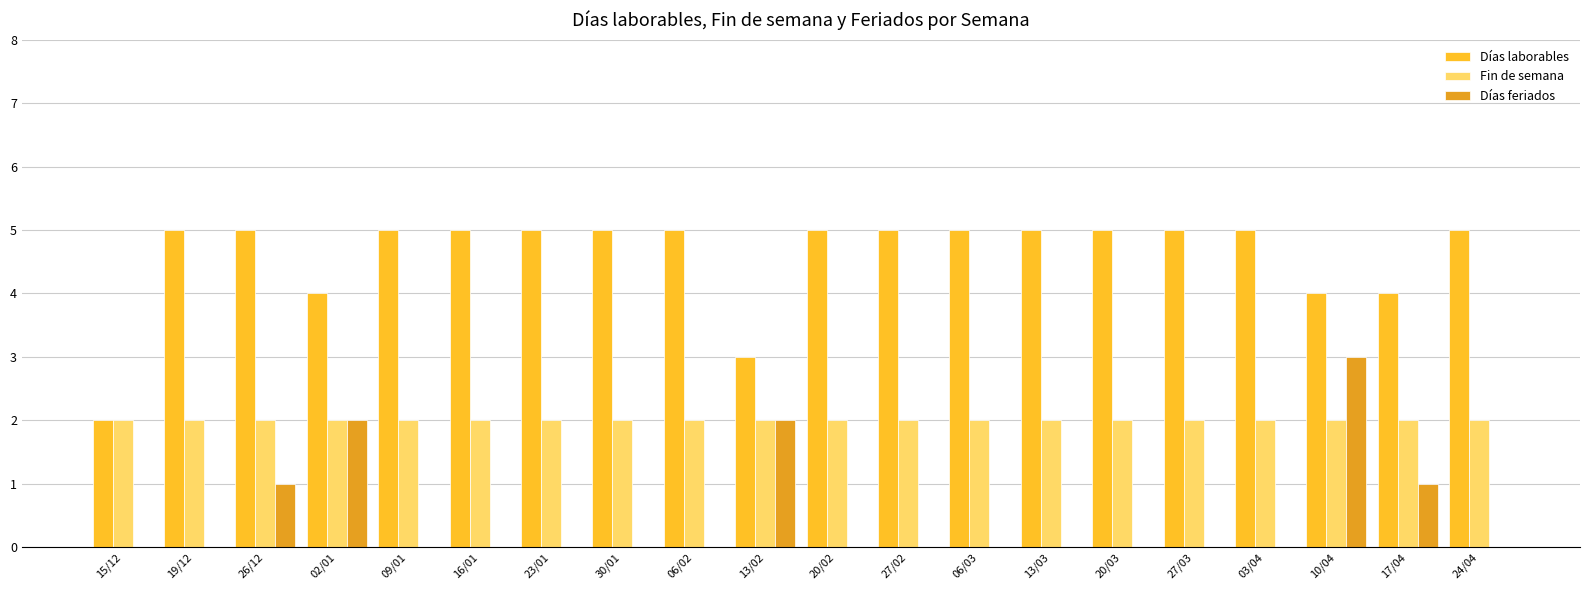

Which series changed the most between 15/12 and 13/03?

Días laborables